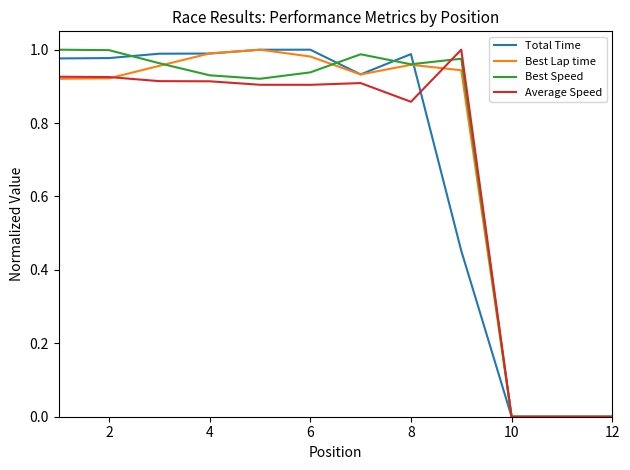

In Best Lap time, how many points are higher than both neighbors (excluding endpoints)?

2